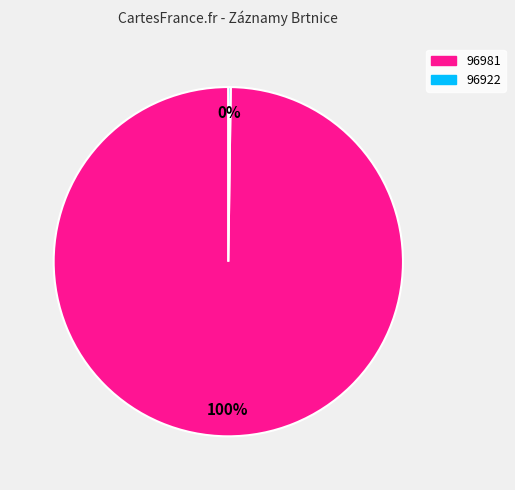

Which category accounts for the majority?

96981